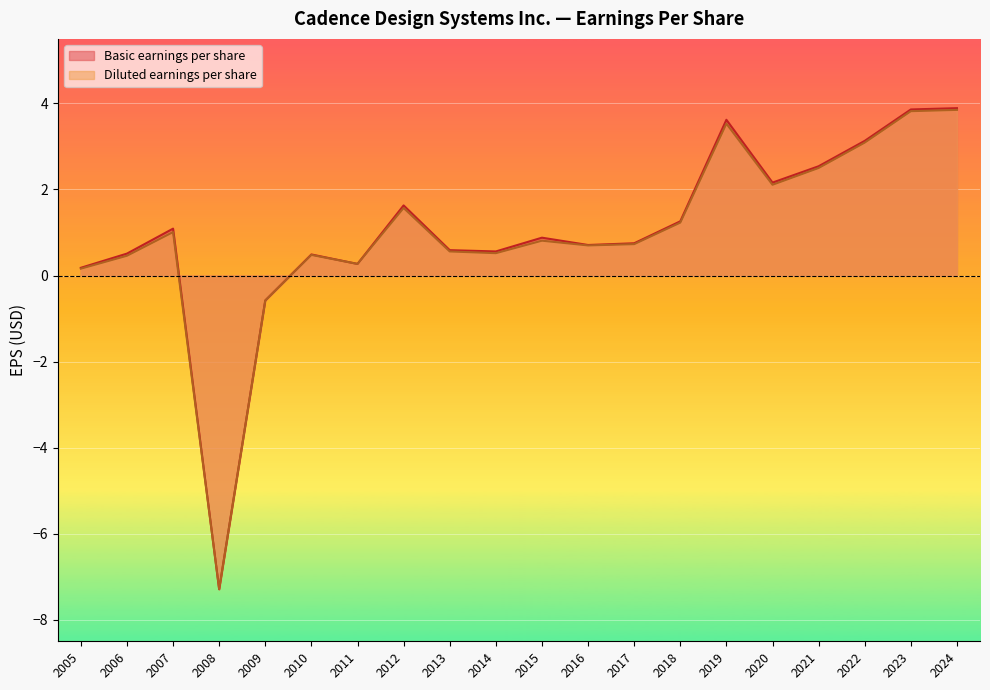

Rank the series by their maximum value, from lowest to highest.

Diluted earnings per share, Basic earnings per share